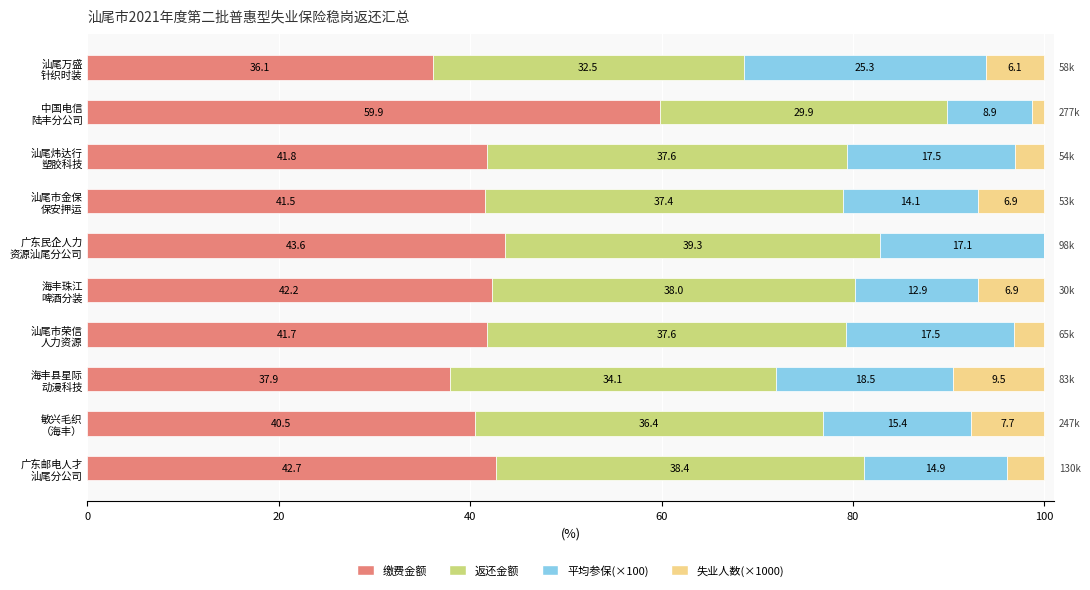

What is the maximum value for 缴费金额?

59.9